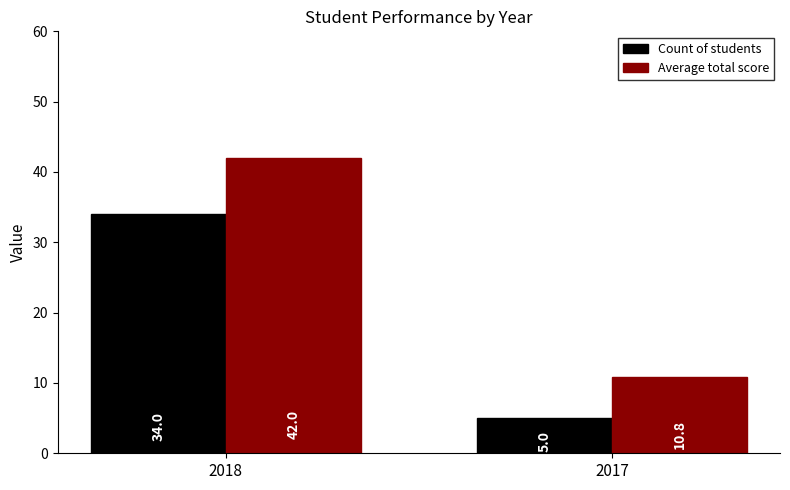

Which series has the largest range (max minus min)?

Average total score